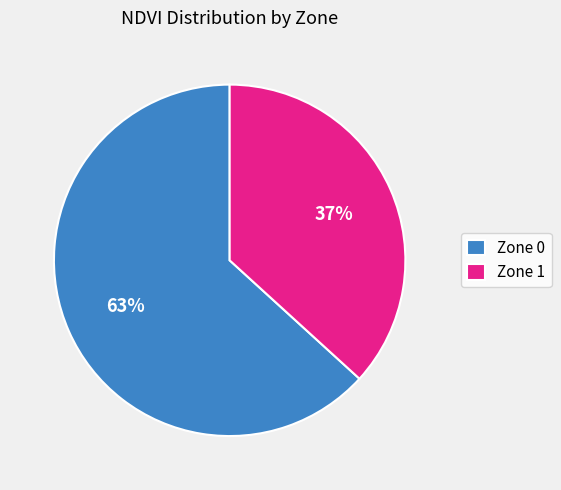

How many segments does this pie chart have?

2